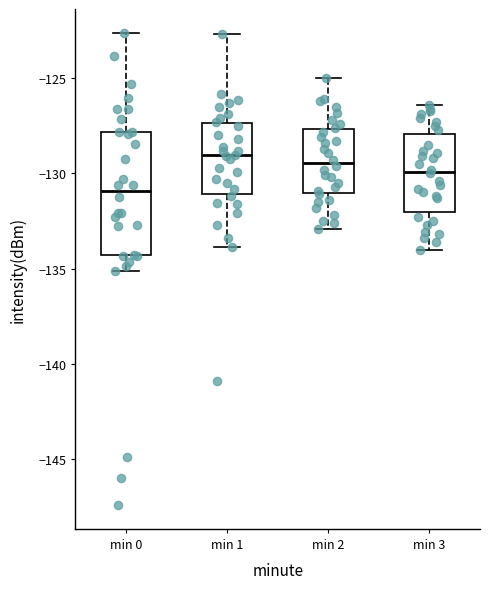

Reading left to right, transcribe this box plot: for each box, give where its median line is, the range the box spans, and where its two whiskers end, as read against the y-axis. The values are not printed on the chart, so give them approximately, as read against the axis.

min 0: median -131.0, box -134.5 to -128.0, whiskers -135.0 to -122.5
min 1: median -129.0, box -131.0 to -127.5, whiskers -134.0 to -122.5
min 2: median -129.5, box -131.0 to -127.5, whiskers -133.0 to -125.0
min 3: median -130.0, box -132.0 to -128.0, whiskers -134.0 to -126.5